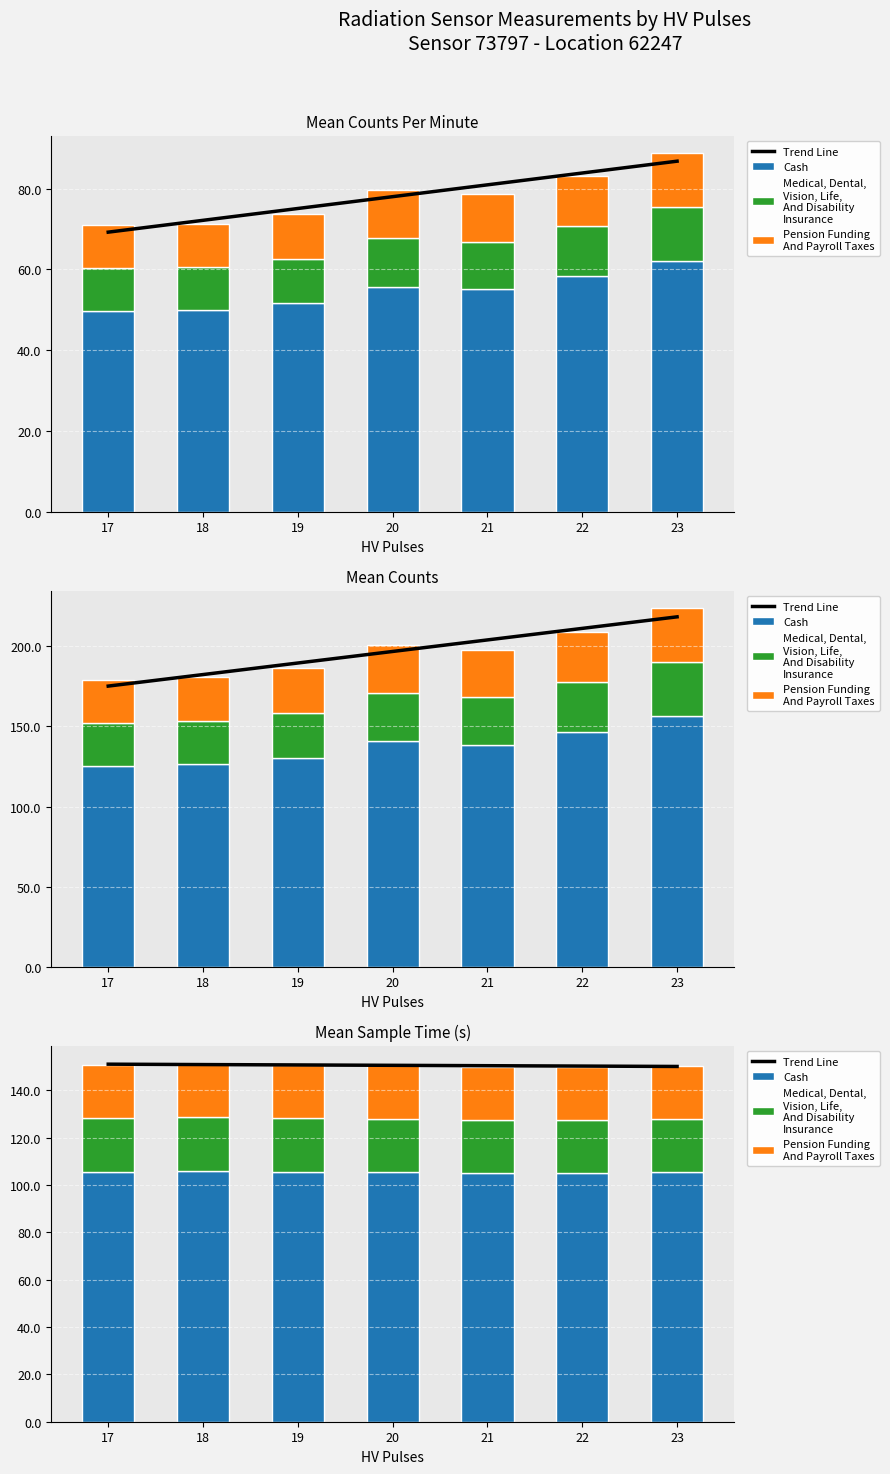

How many categories are shown in the chart?

7